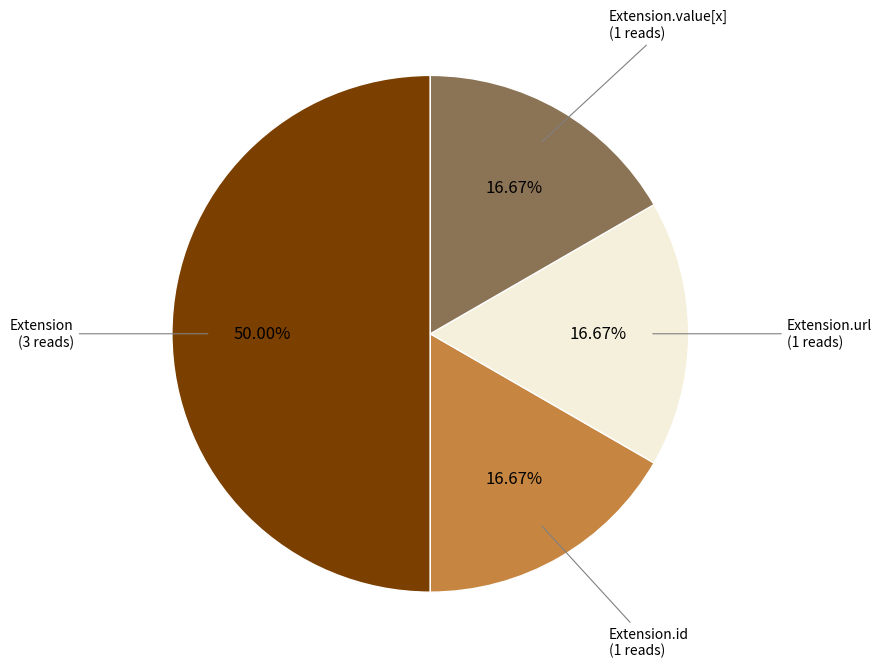

Count the number of slices in the pie.

4